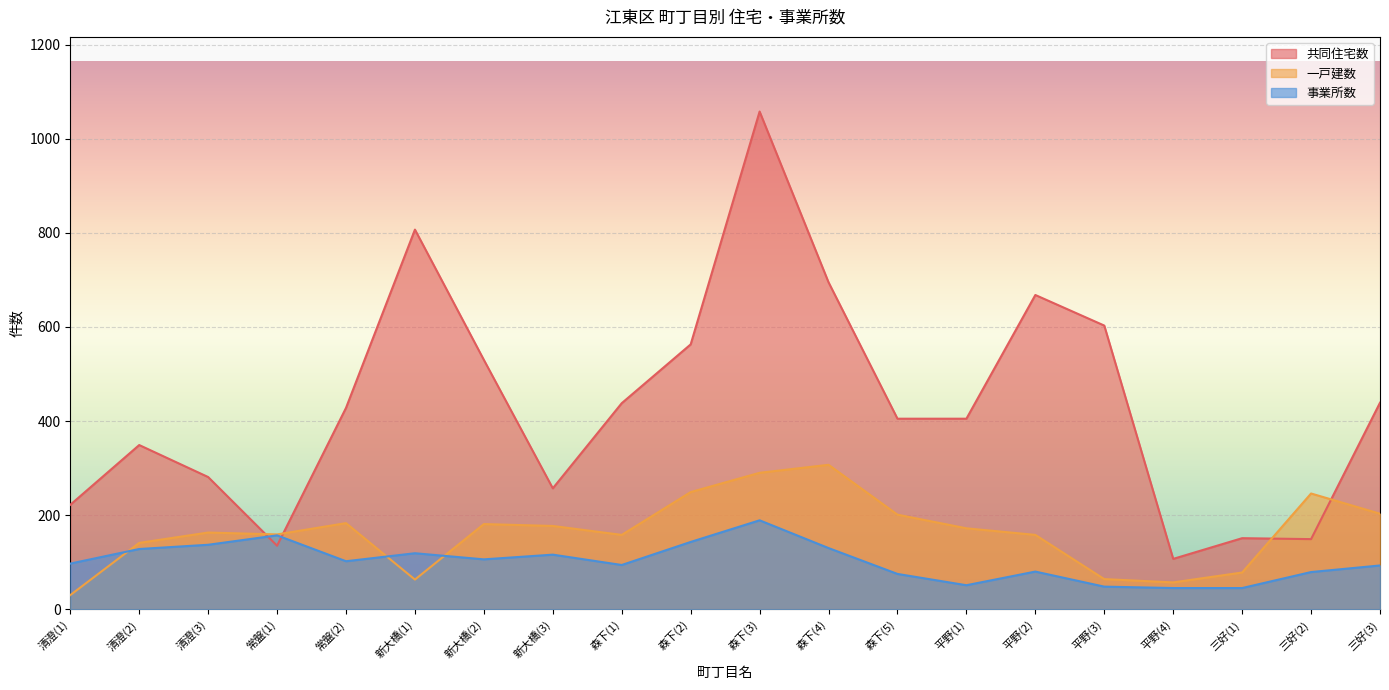

The value of 事業所数 at 清澄(2) is 48. True or false?

False